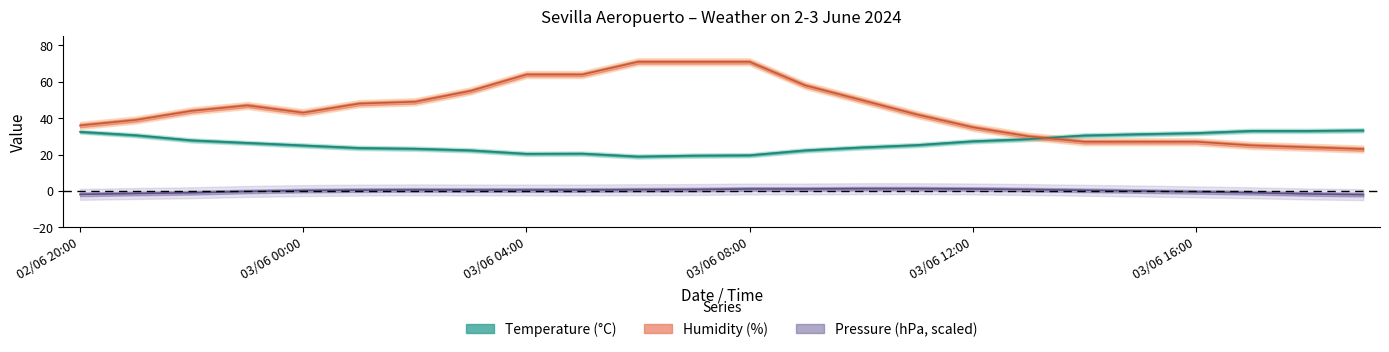

Where is Temperature (°C) nearest to the value 26?

02/06 23:00